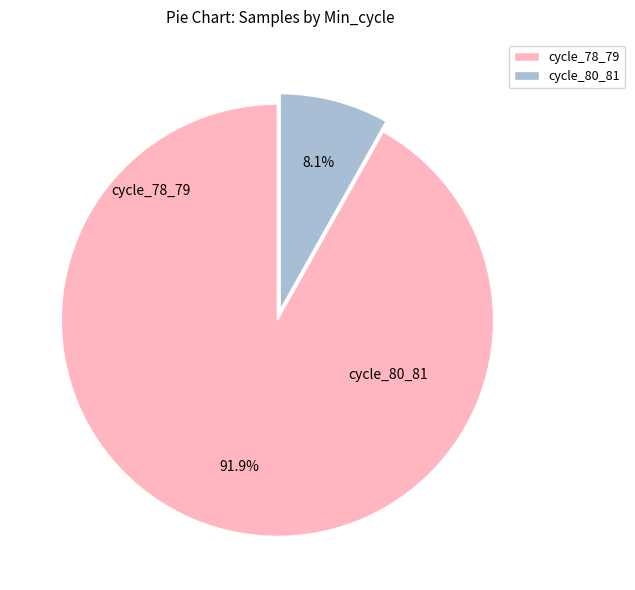

Is there any slice that represents more than half of the pie?

Yes